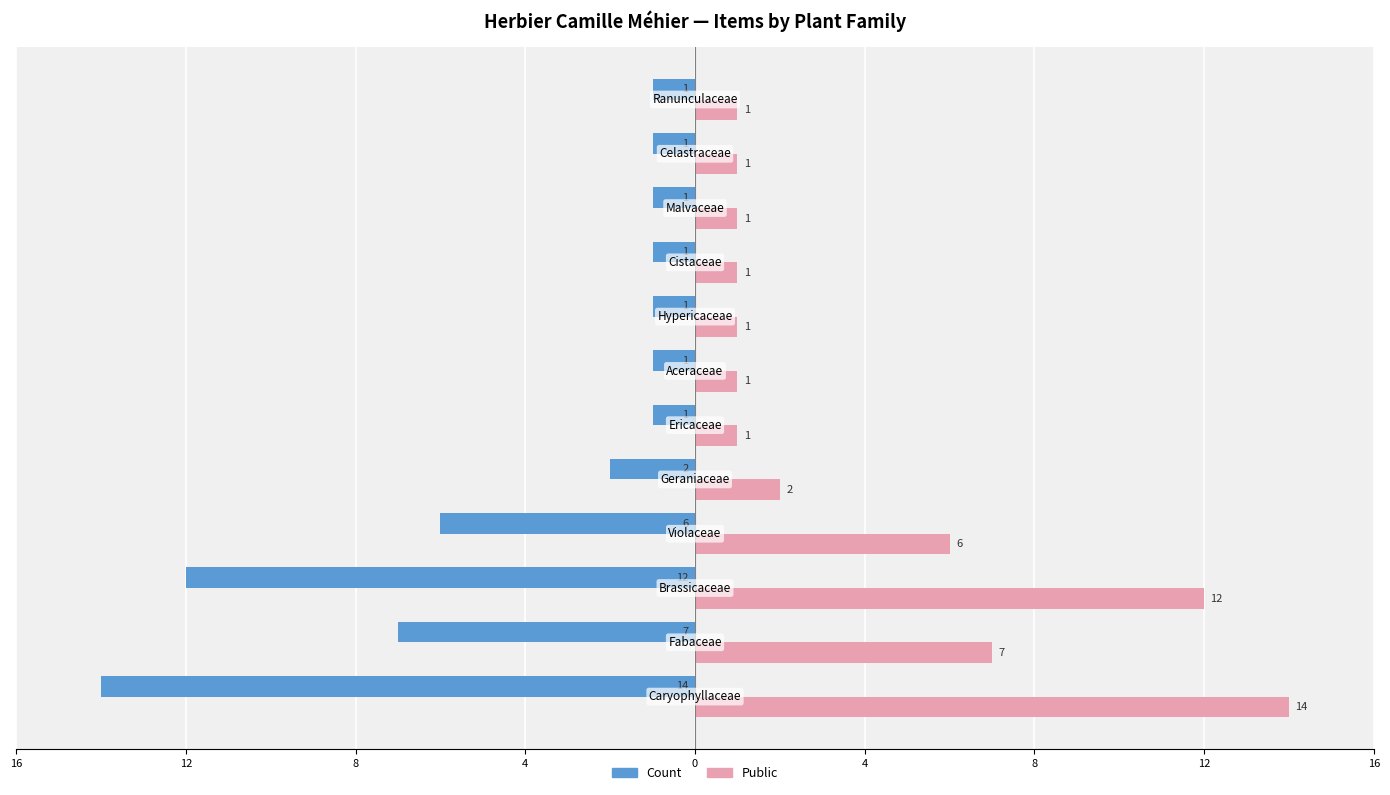

What is the value of the Count bar at the 11th from the left?

-1